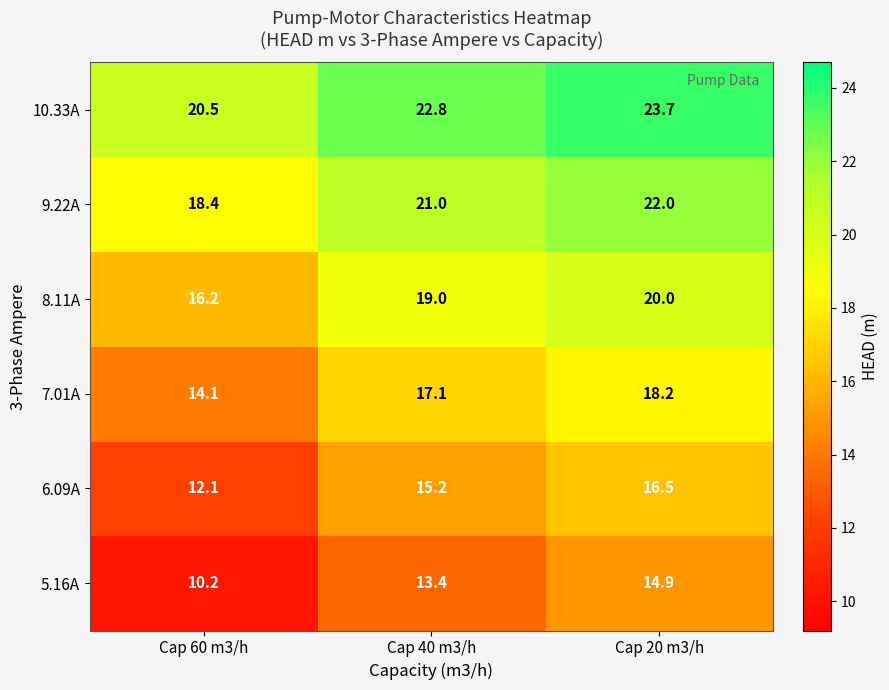

Reading left to right, what are all the values shown in this chart?

10.33A: 20.5	22.8	23.7
9.22A: 18.4	21.0	22.0
8.11A: 16.2	19.0	20.0
7.01A: 14.1	17.1	18.2
6.09A: 12.1	15.2	16.5
5.16A: 10.2	13.4	14.9